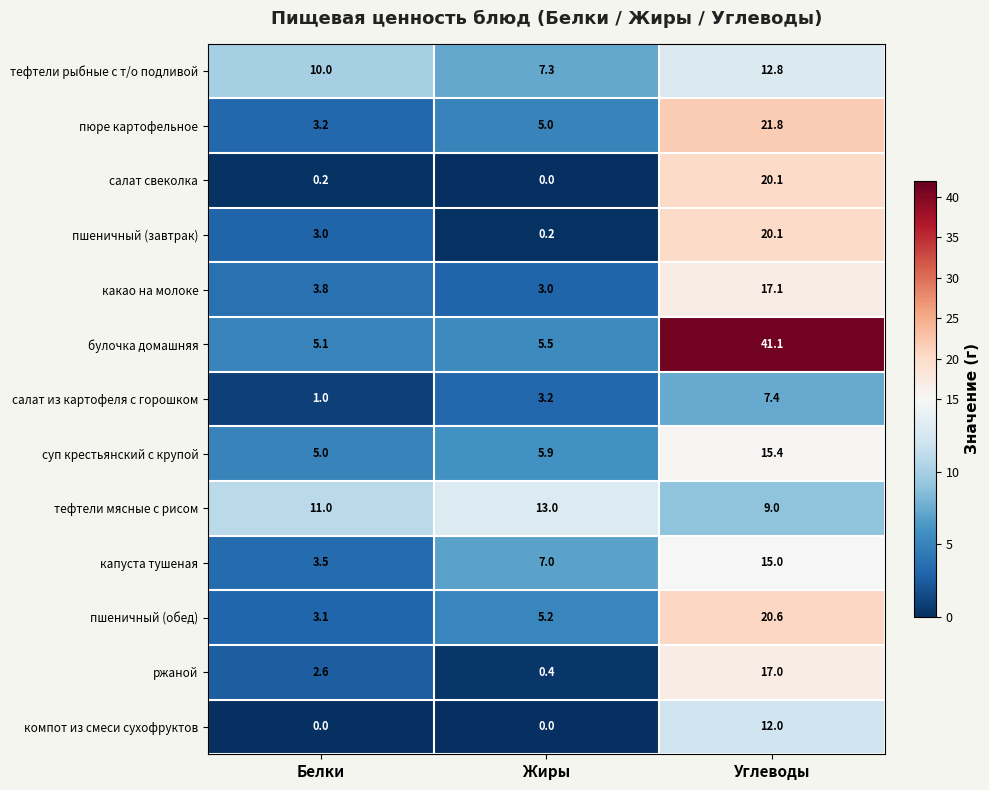

What is the average value of the ржаной series?

6.7